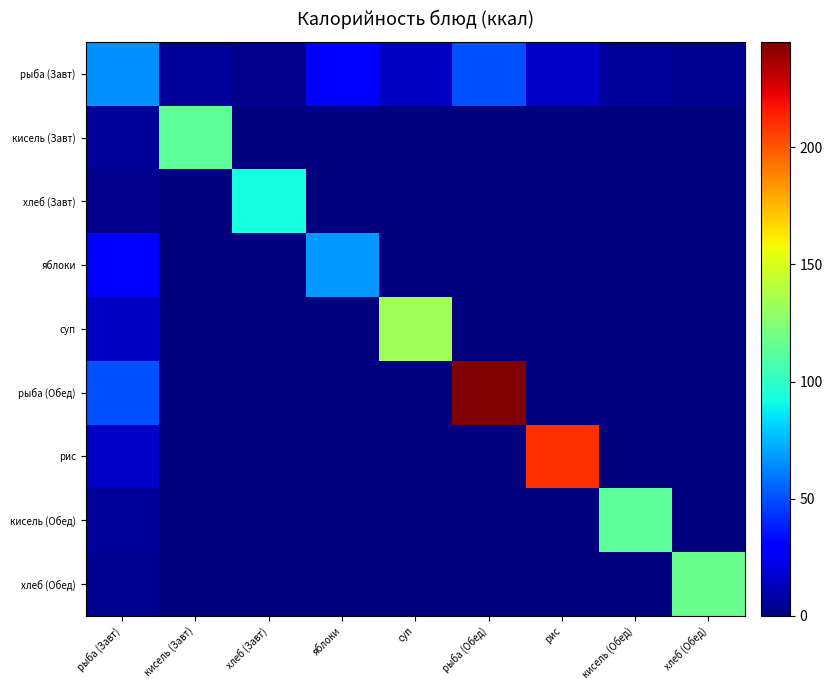

At which category is the sum across all series the highest?

рыба (Обед)